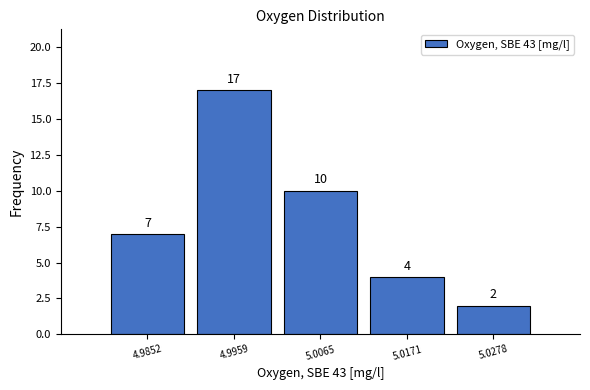

Over which range of the x-axis is the bar tallest?

4.990 to 5.002